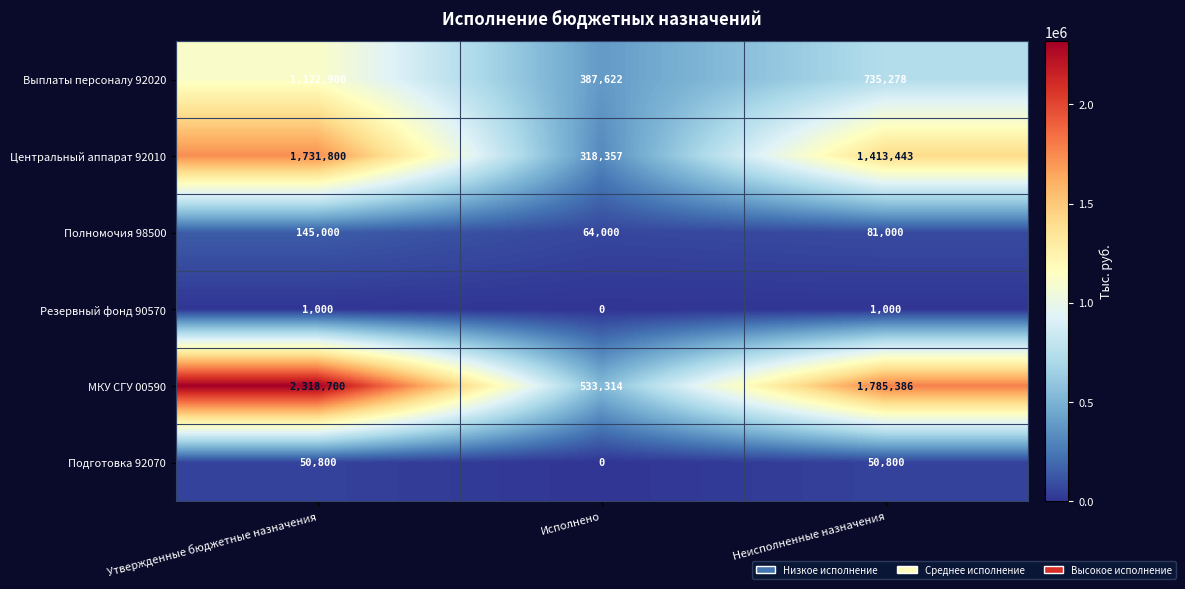

Reading right to left, list all the values displayed in this chart.

Выплаты персоналу 92020: 735278	387622	1122900
Центральный аппарат 92010: 1413443	318357	1731800
Полномочия 98500: 81000	64000	145000
Резервный фонд 90570: 1000	0	1000
МКУ СГУ 00590: 1785386	533314	2318700
Подготовка 92070: 50800	0	50800